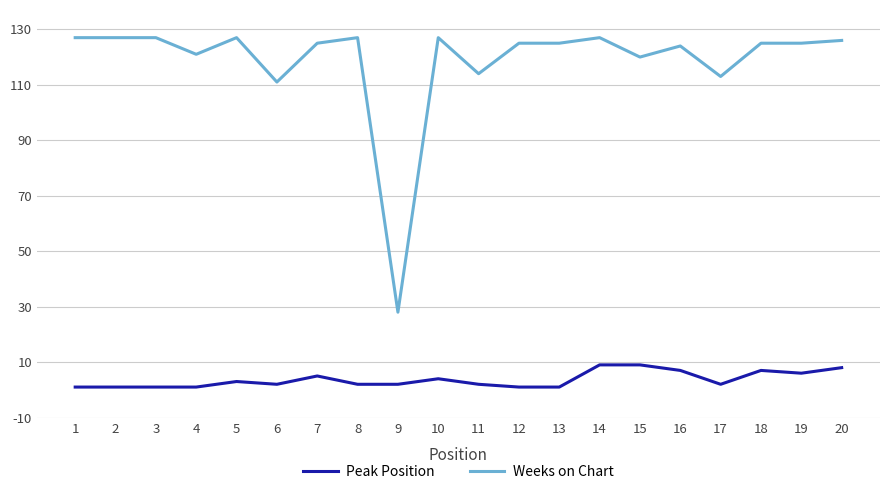

Reading right to left, what are all the values shown in this chart?

Peak Position: 20=8	19=6	18=7	17=2	16=7	15=9	14=9	13=1	12=1	11=2	10=4	9=2	8=2	7=5	6=2	5=3	4=1	3=1	2=1	1=1
Weeks on Chart: 20=126	19=125	18=125	17=113	16=124	15=120	14=127	13=125	12=125	11=114	10=127	9=28	8=127	7=125	6=111	5=127	4=121	3=127	2=127	1=127